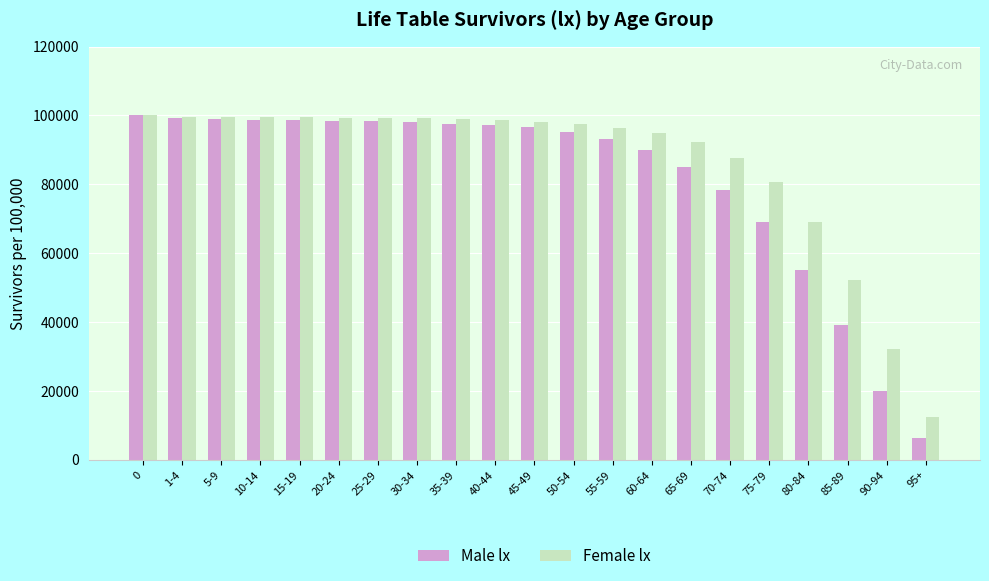

Is it true that Female lx equals 129031 at 35-39?

False